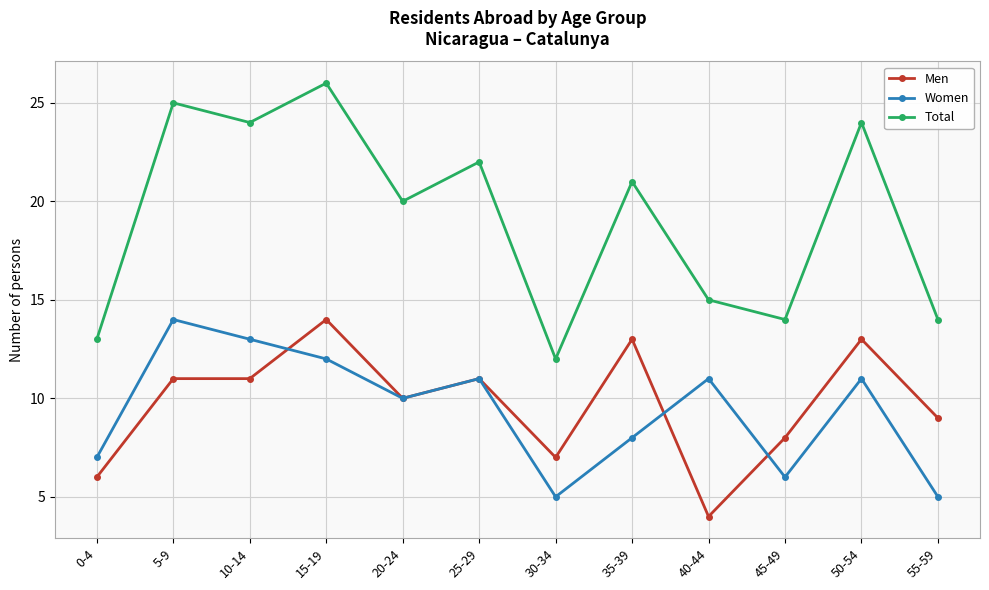

At which category does Women reach its first local valley?

20-24